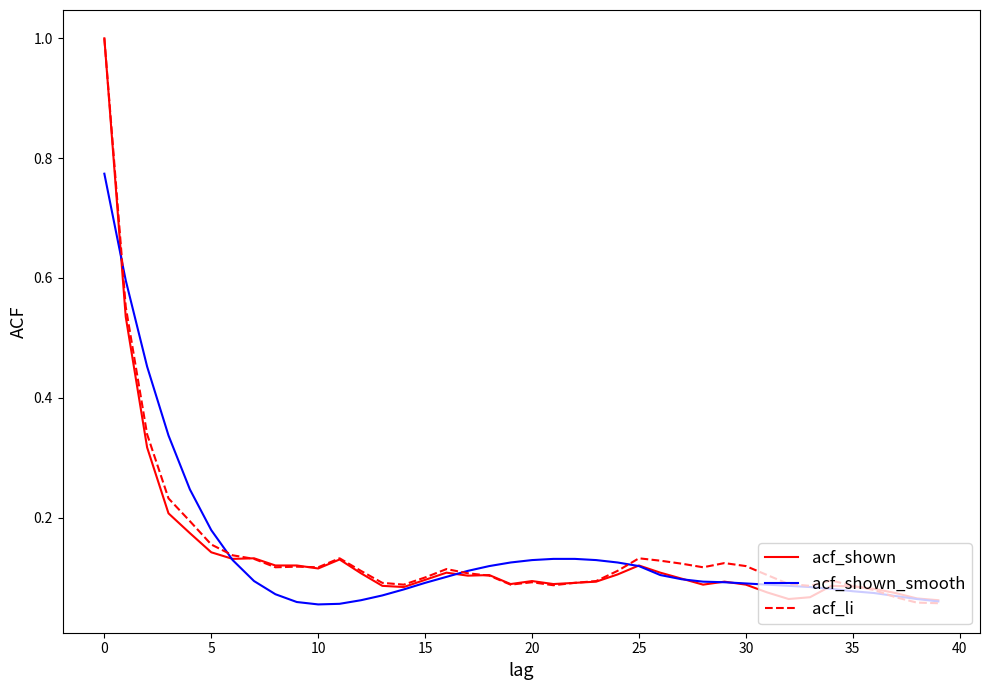

What is the greatest value displayed?

1.0